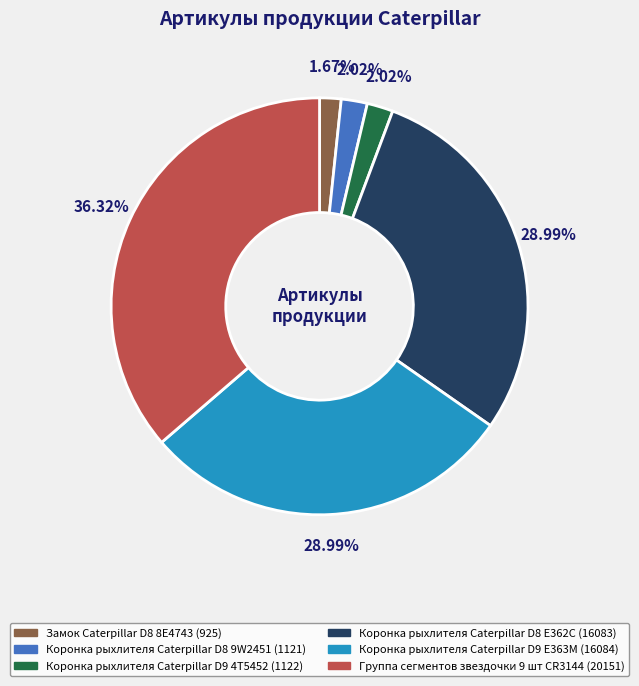

True or false: Замок Caterpillar D8 8E4743 accounts for 2% of the total.

True